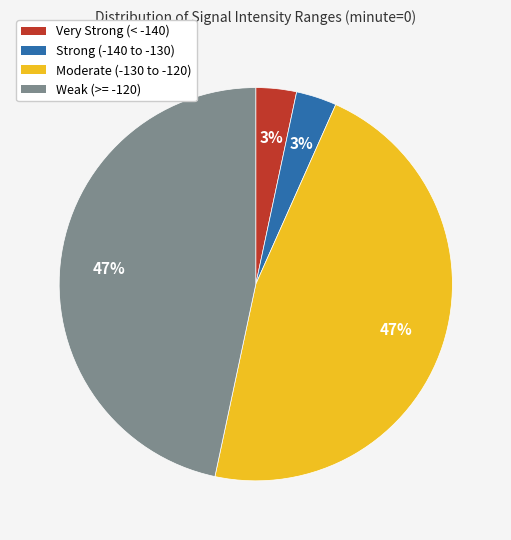

Is there a majority slice in this chart?

No